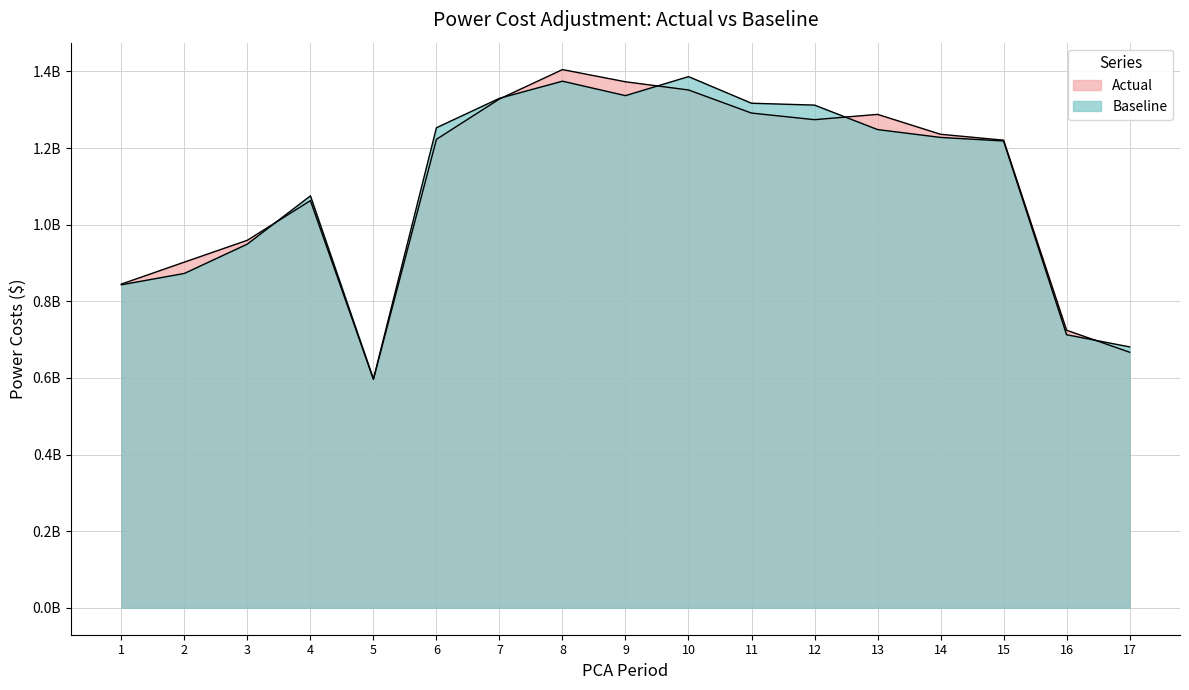

What is the maximum value shown in the chart?

1404869952.8